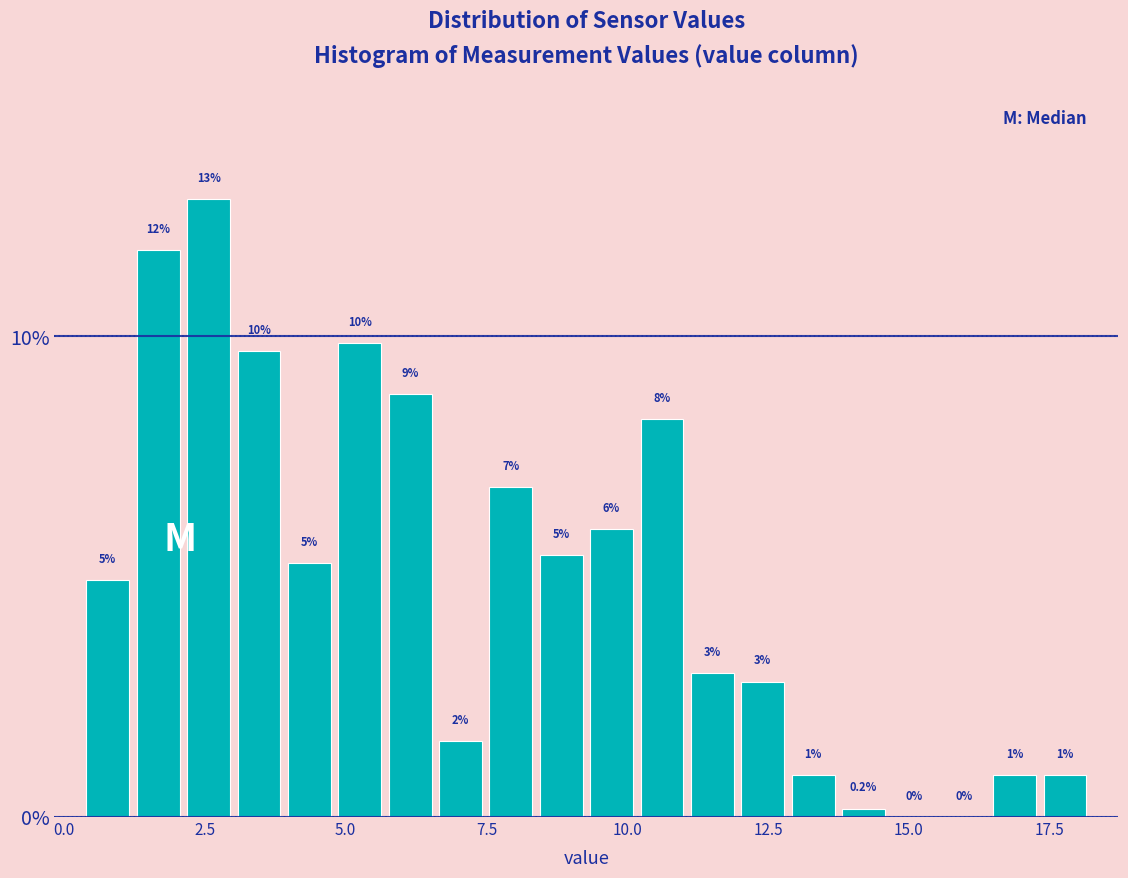

Read against the x-axis, roughly where is the centre of the tallest bar?

2.5